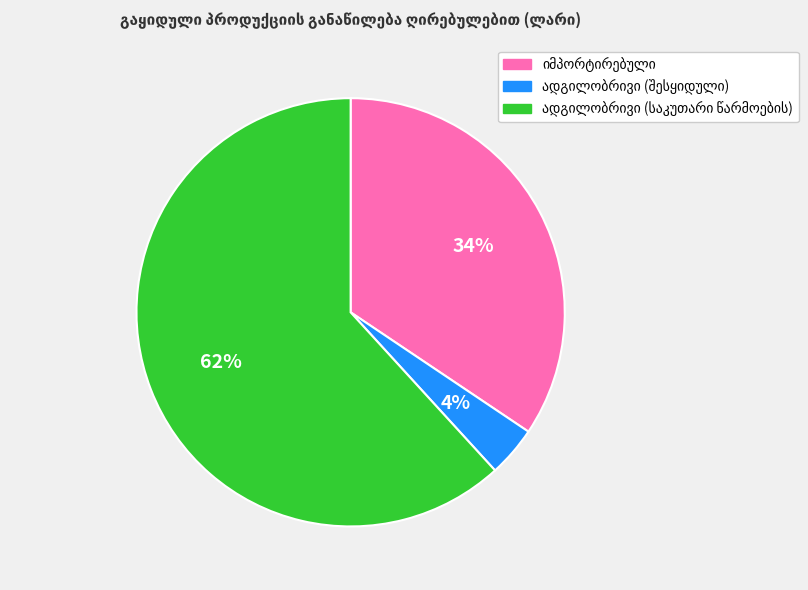

Is there any slice that represents more than half of the pie?

Yes